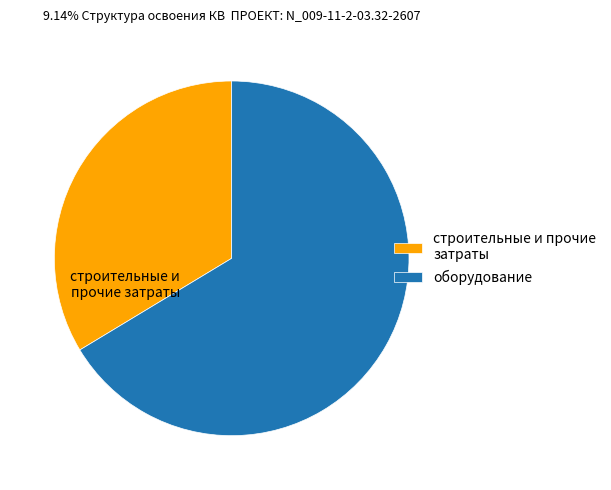

Count the number of slices in the pie.

2